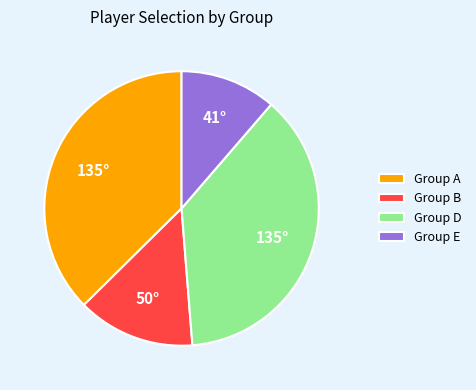

How many segments does this pie chart have?

4